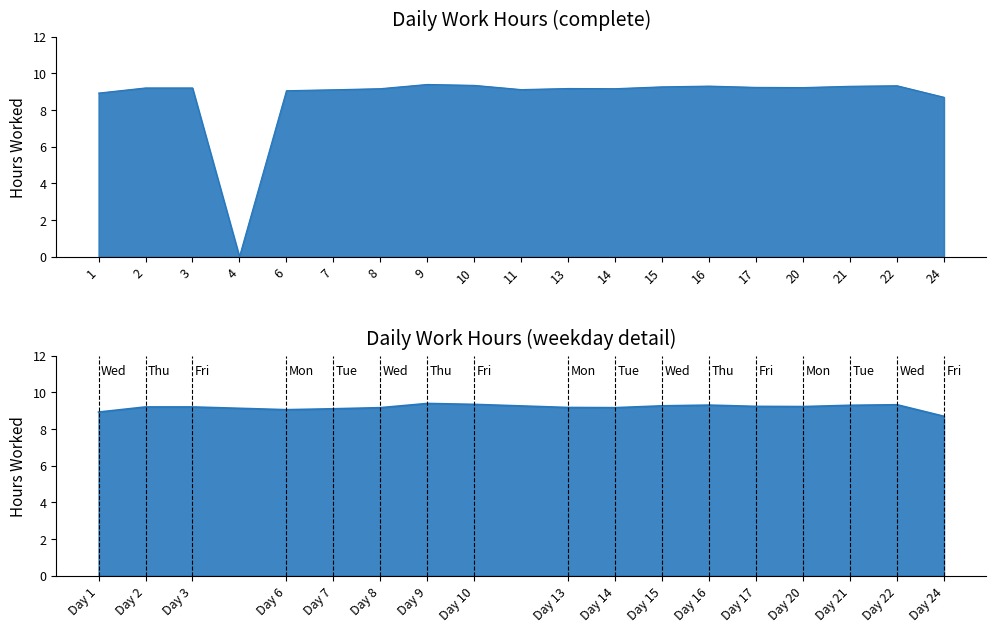

The value at 22 is 9.3. True or false?

True